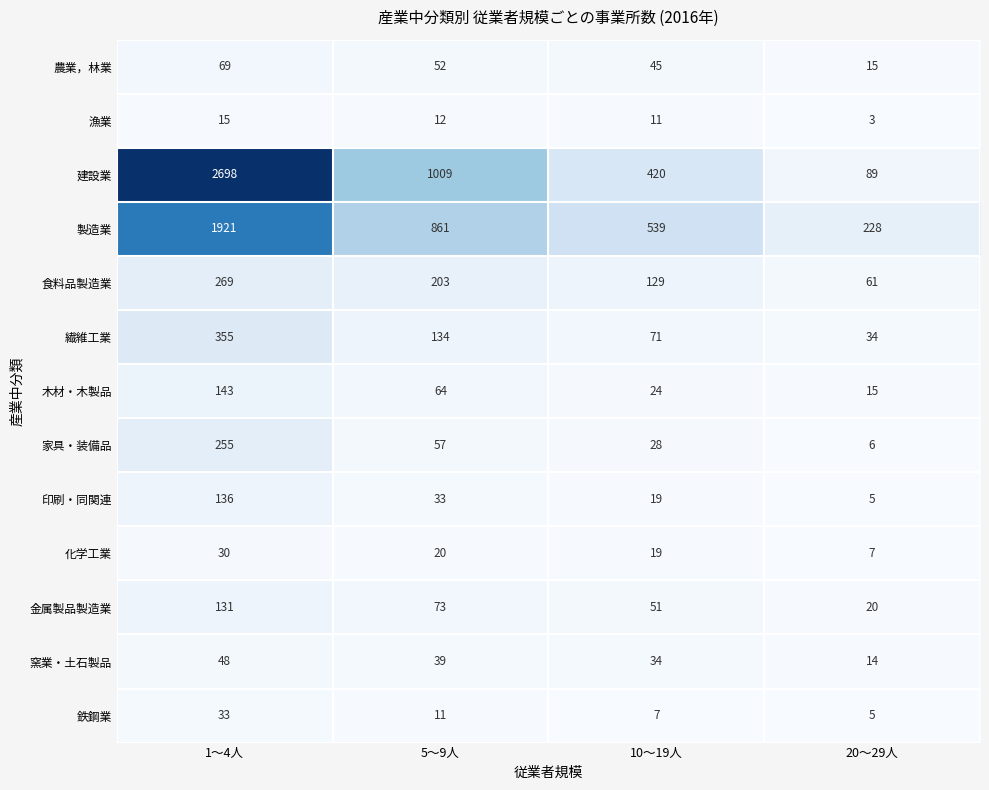

Is it true that 繊維工業 equals 10 at 20～29人?

False